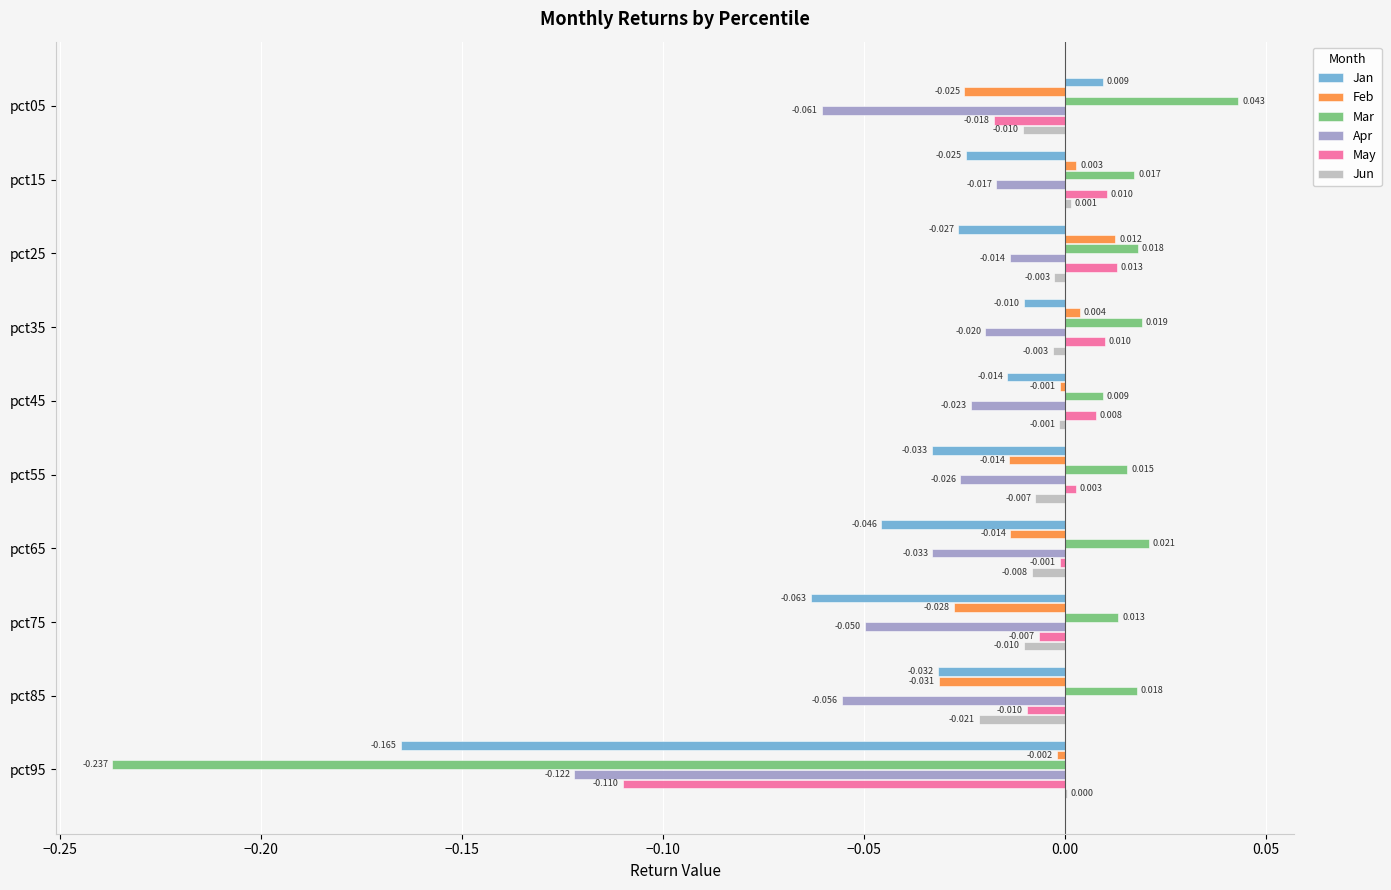

How many distinct data groups are displayed?

6